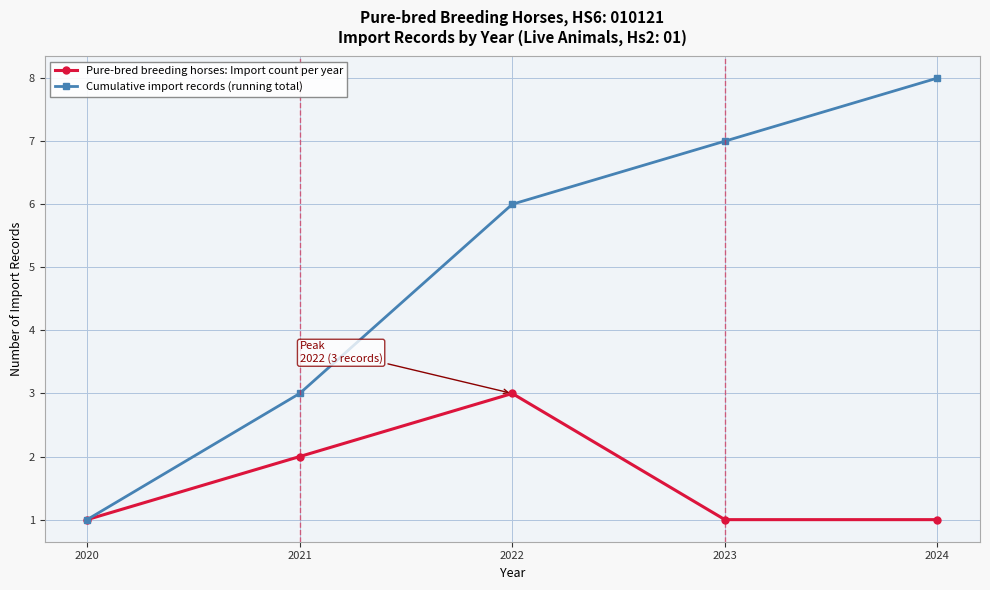

What is the total value across all series at 2022?

9